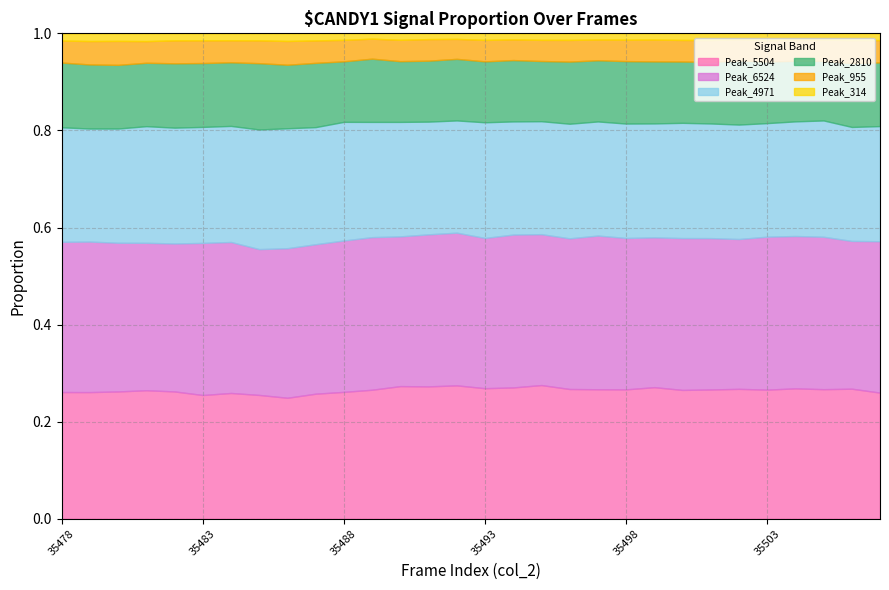

At which category is the sum across all series the highest?

35479